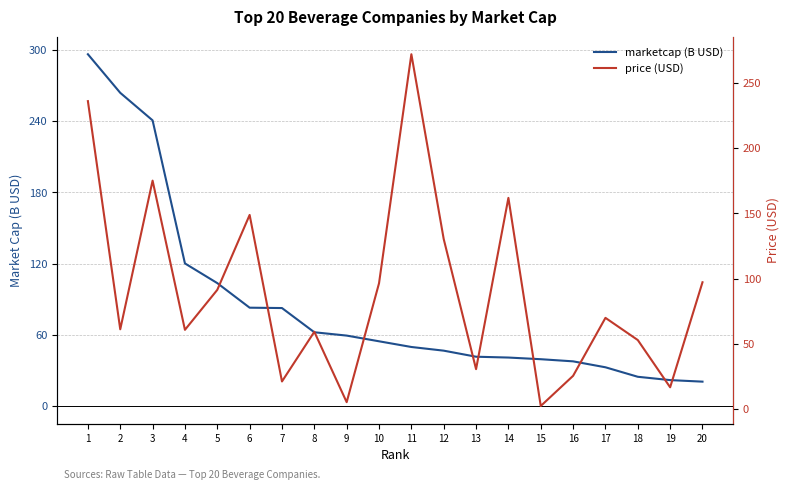

Which has a higher value, 14 or 9?

9